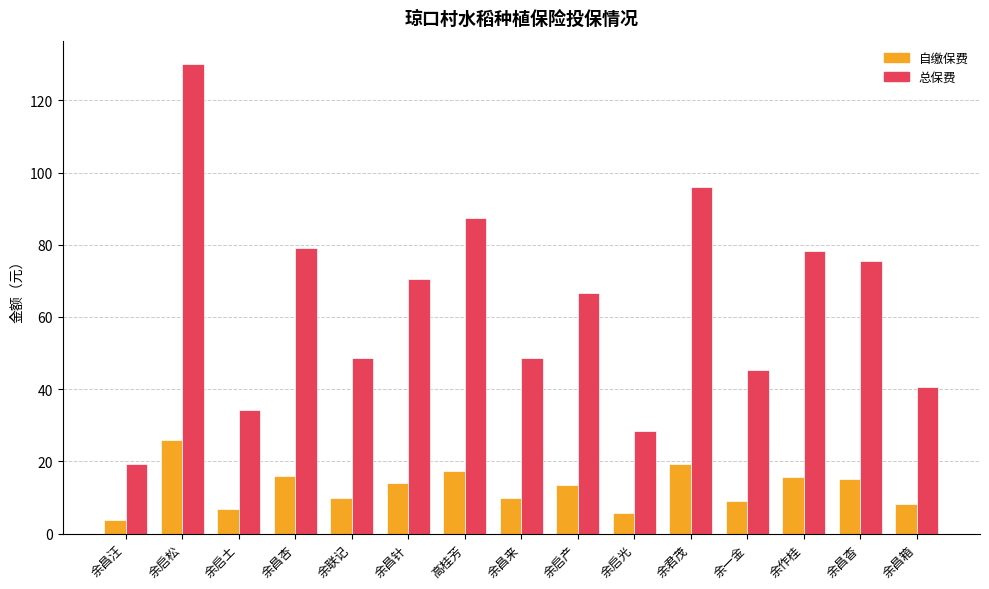

What is the spread (max minus min) of values at 余启光?

22.7